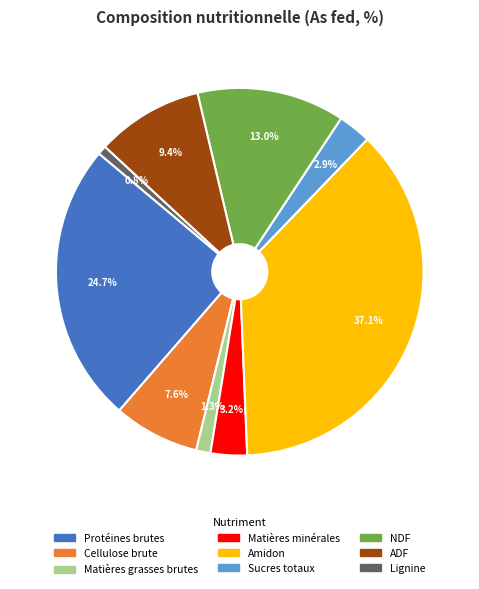

Is there a majority slice in this chart?

No